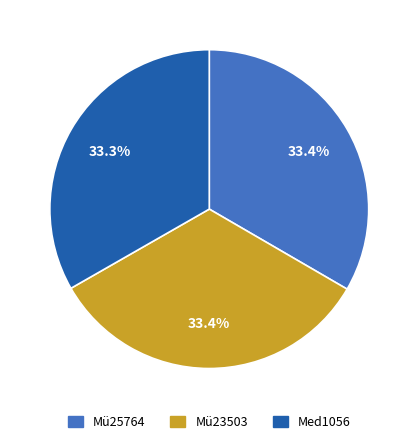

Approximately how many times larger is the value at Mü25764 compared to Med1056?

1.0